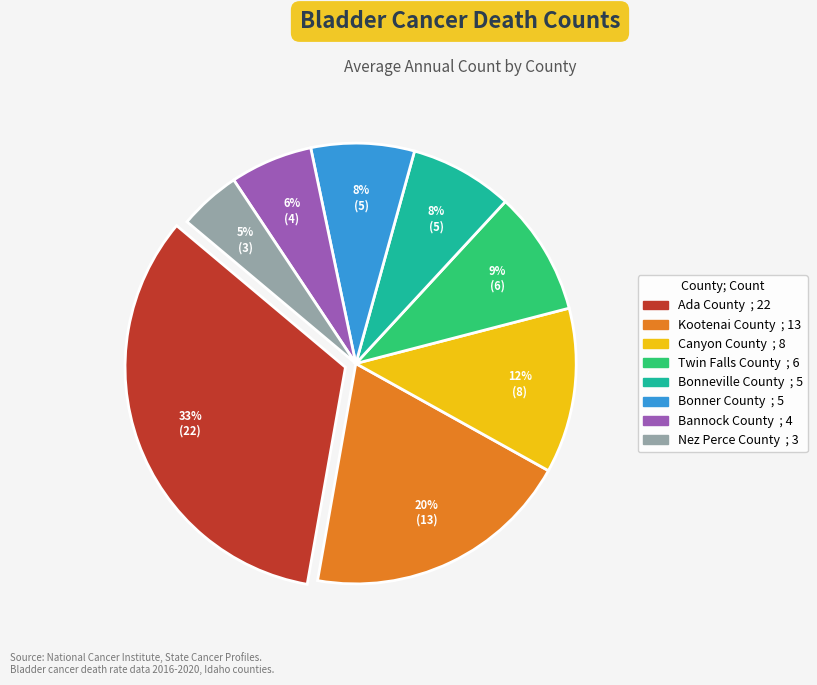

To the nearest percent, what percentage of the pie is Bannock County?

6%